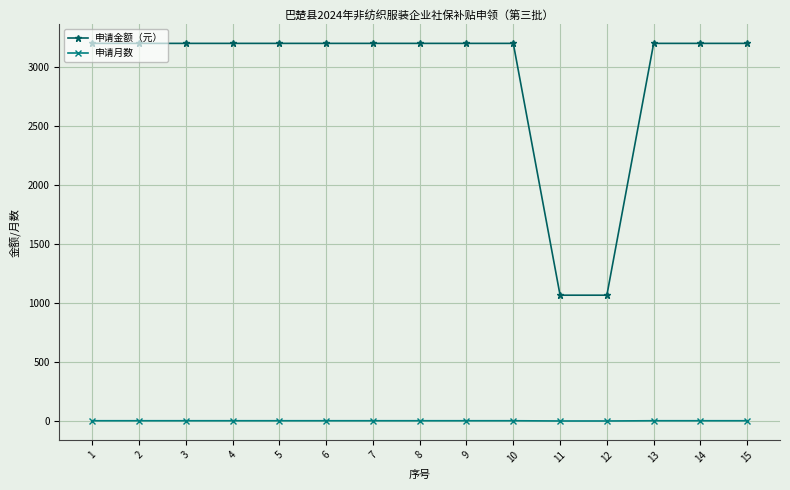

At how many categories does at least one series exceed 1191?

13